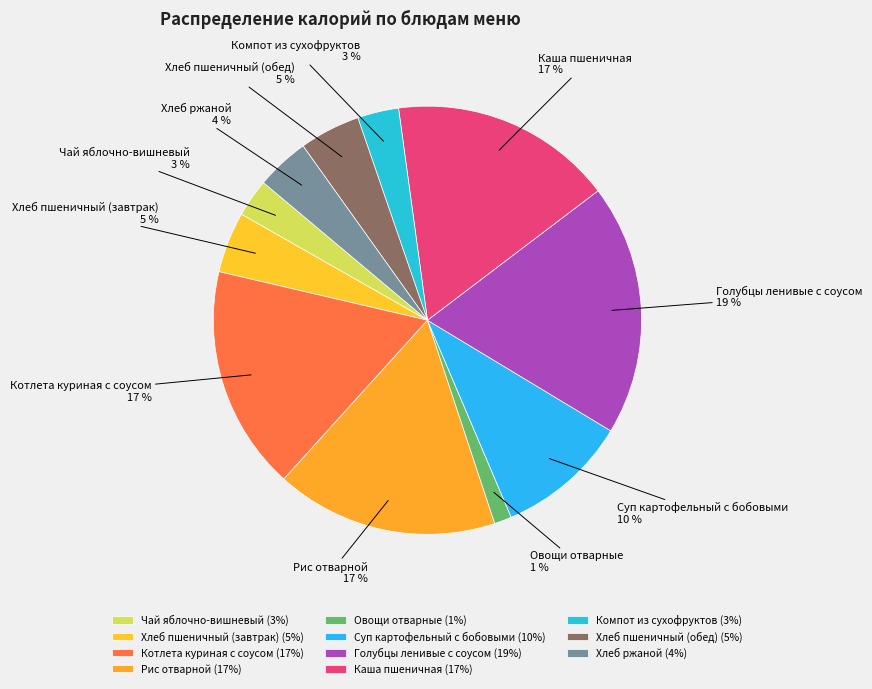

How many slices are in this pie chart?

11